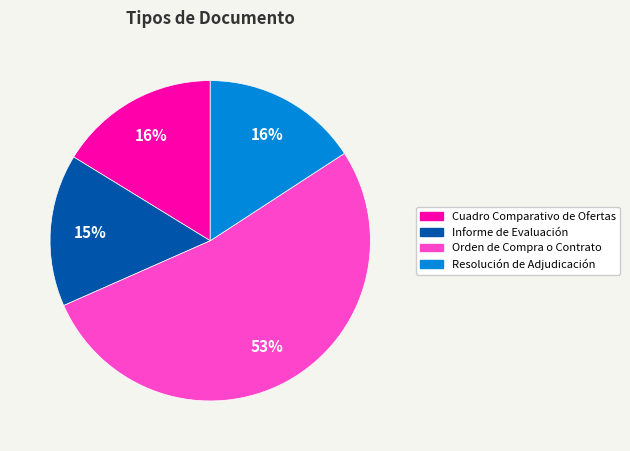

Is the sum of Resolución de Adjudicación and Informe de Evaluación greater than half?

No